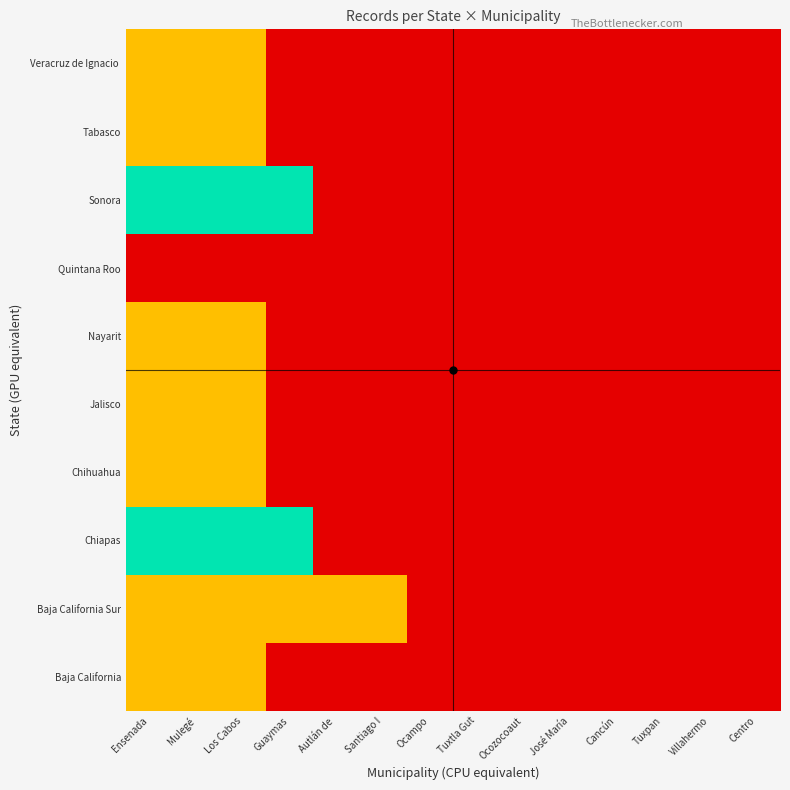

Count the number of data series in this chart.

10